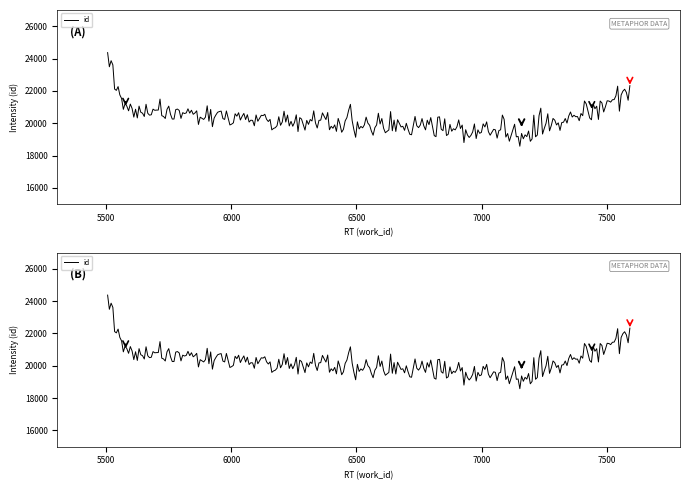

At which label is the value closest to 21838?

7591